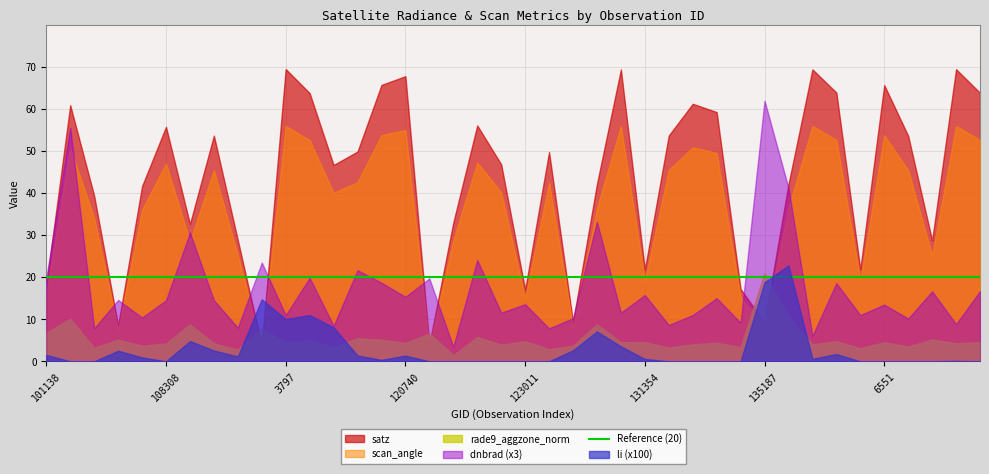

What is the value of the dnbrad point at the 33rd from the left?

2.0